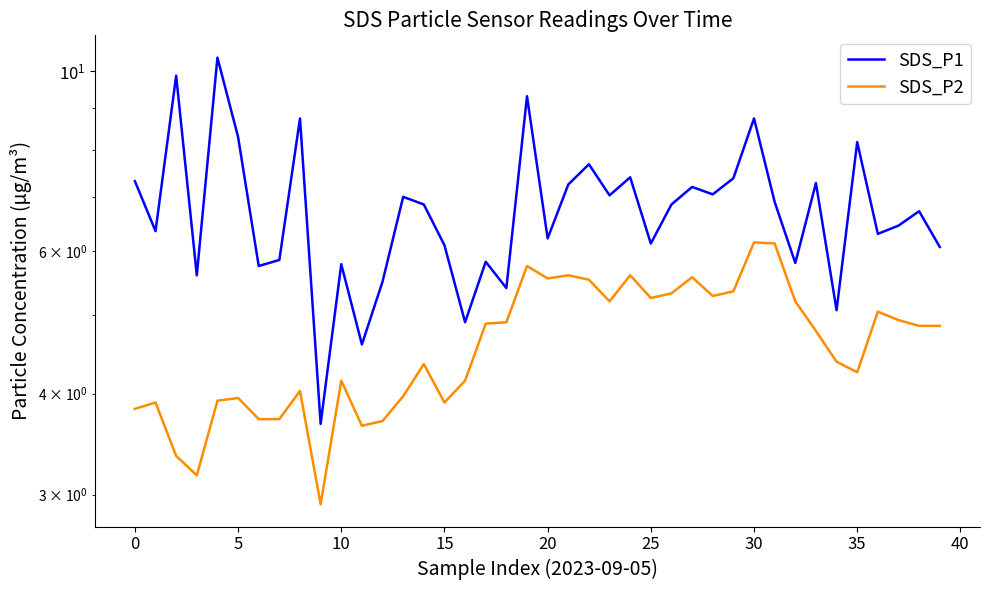

What is the difference between the second highest and minimum values in the SDS_P1 series?

6.2